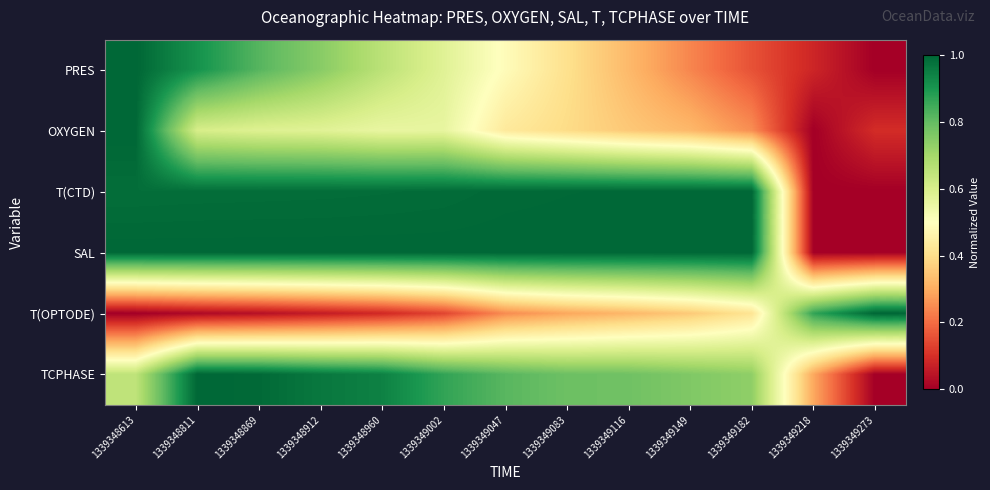

What is the total value across all series at 1339348912?

4.3